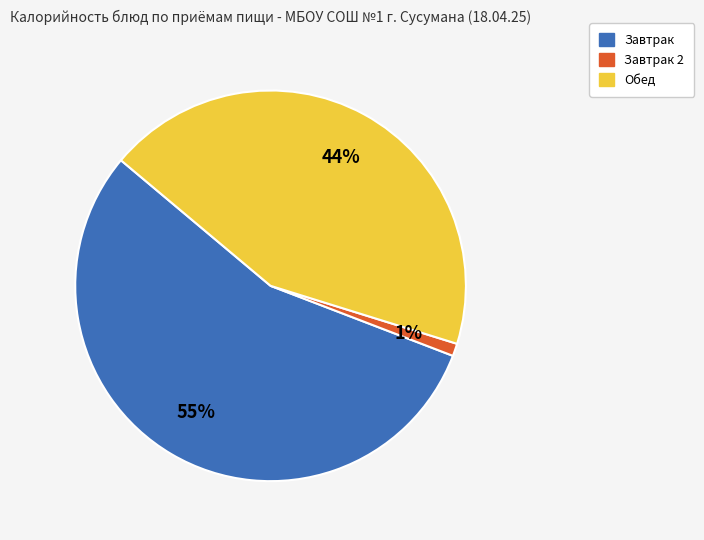

To the nearest percent, what is the average slice percentage?

33%